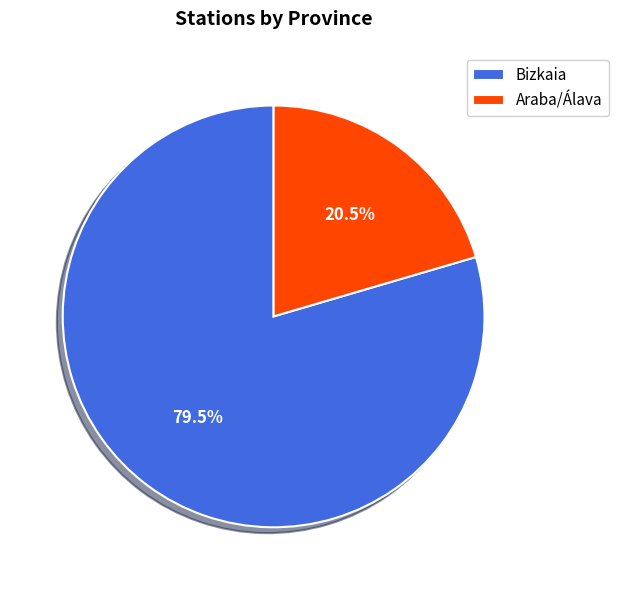

How many slices are in this pie chart?

2